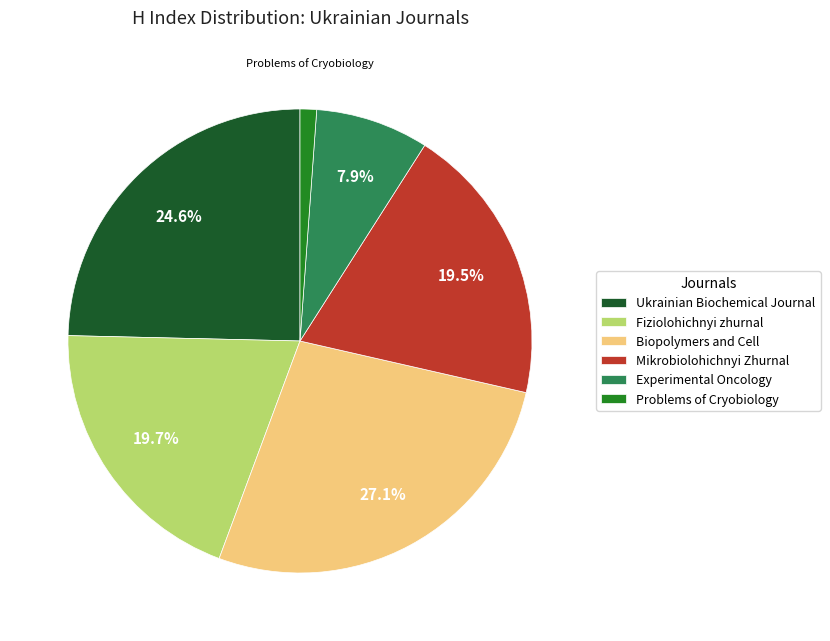

Which slice is the largest?

Biopolymers and Cell